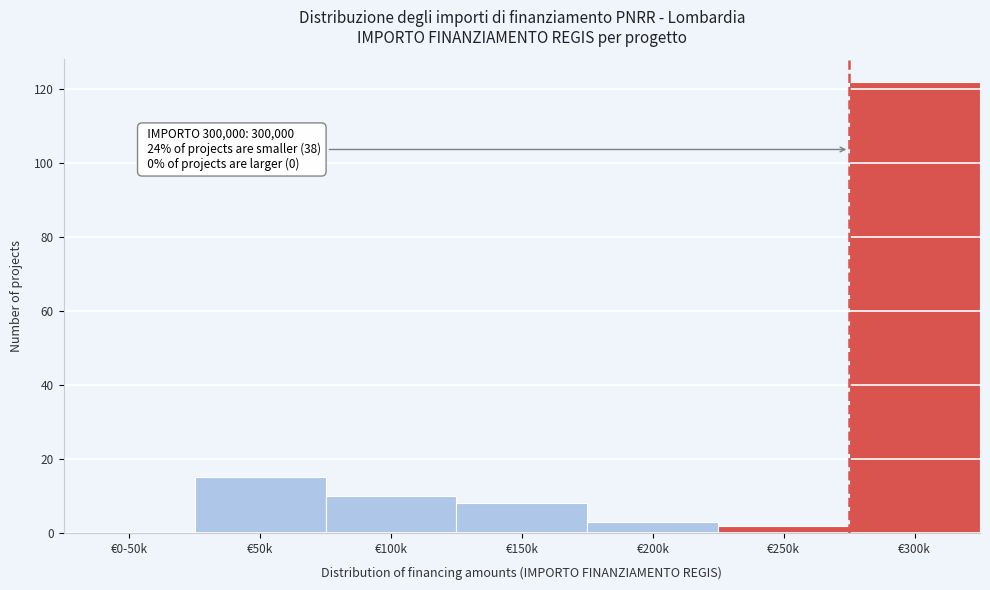

Reading left to right, extract all data points from this chart.

€0-50k=0	€50k=15	€100k=10	€150k=8	€200k=3	€250k=2	€300k=122